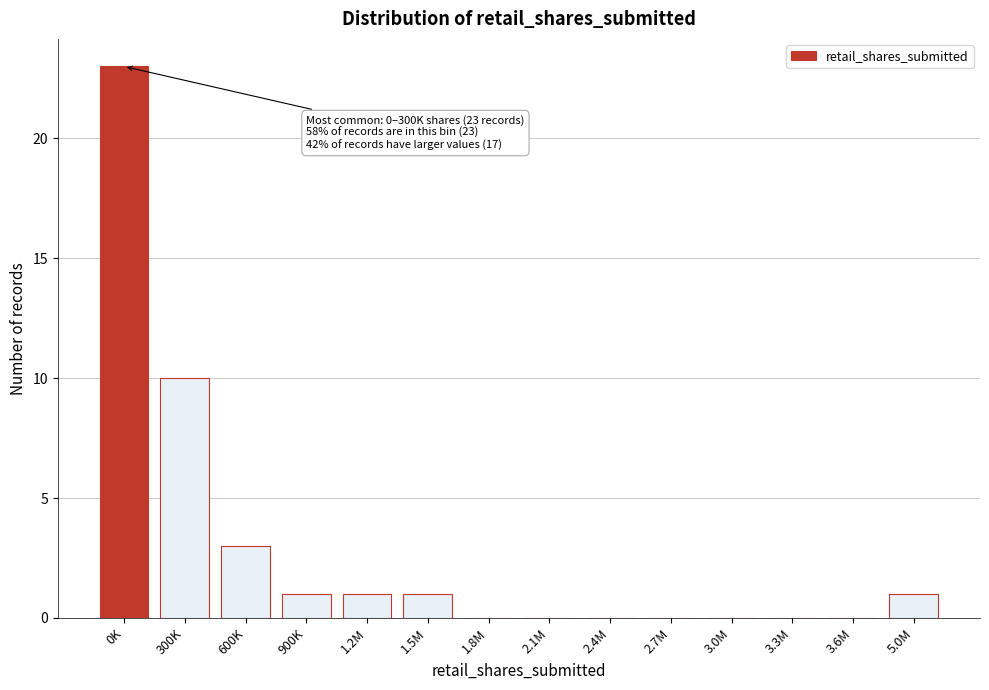

Reading right to left, what are all the values shown in this chart?

5.0M=1	3.6M=0	3.3M=0	3.0M=0	2.7M=0	2.4M=0	2.1M=0	1.8M=0	1.5M=1	1.2M=1	900K=1	600K=3	300K=10	0K=23